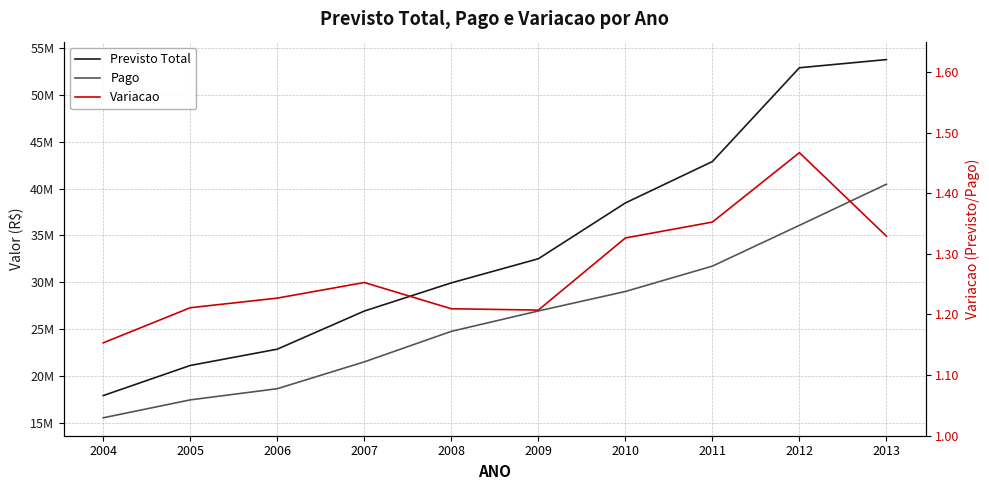

At which category is the sum across all series the highest?

2013